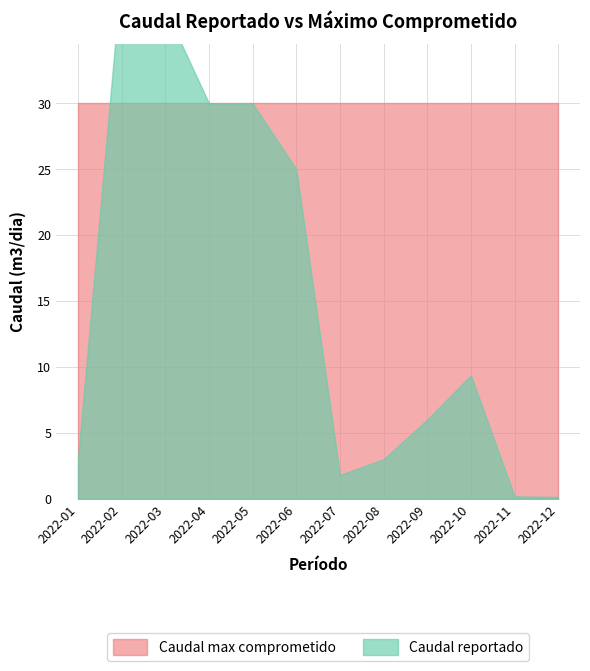

What are all the series names shown in the legend?

Caudal max comprometido, Caudal reportado